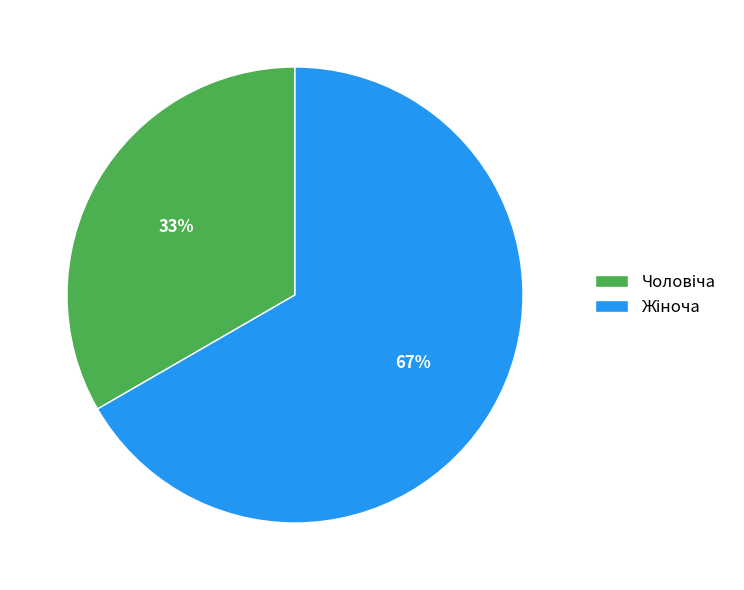

Does any single category account for the majority?

Yes